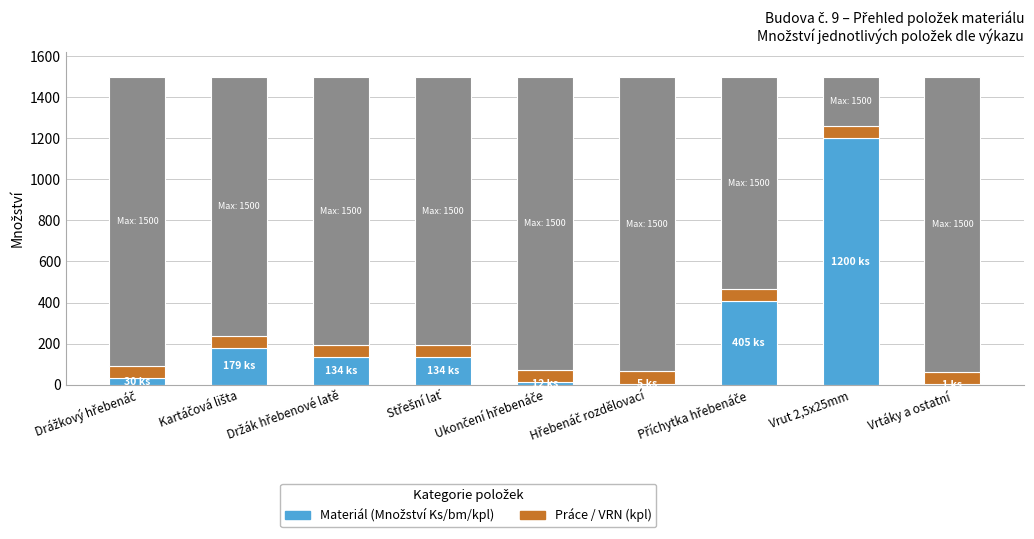

List the labels in order of Práce / VRN (kpl) value, smallest first.

Drážkový hřebenáč, Kartáčová lišta, Držák hřebenové latě, Střešní lať, Ukončení hřebenáče, Hřebenáč rozdělovací, Příchytka hřebenáče, Vrut 2,5x25mm, Vrtáky a ostatní